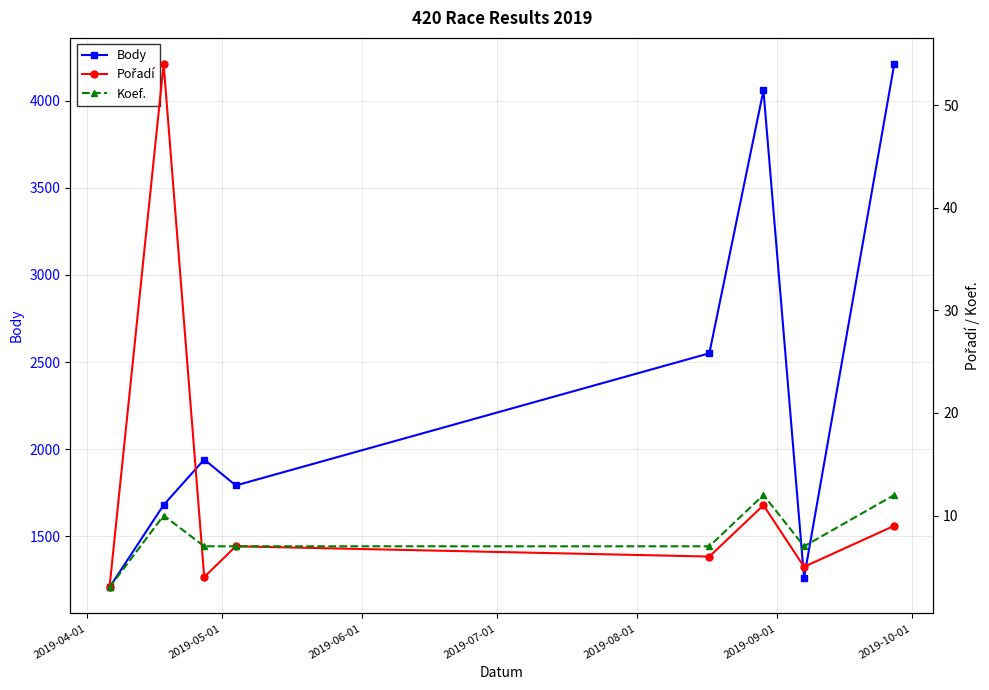

What is the value of the Body point at the 3rd from the left?

1940